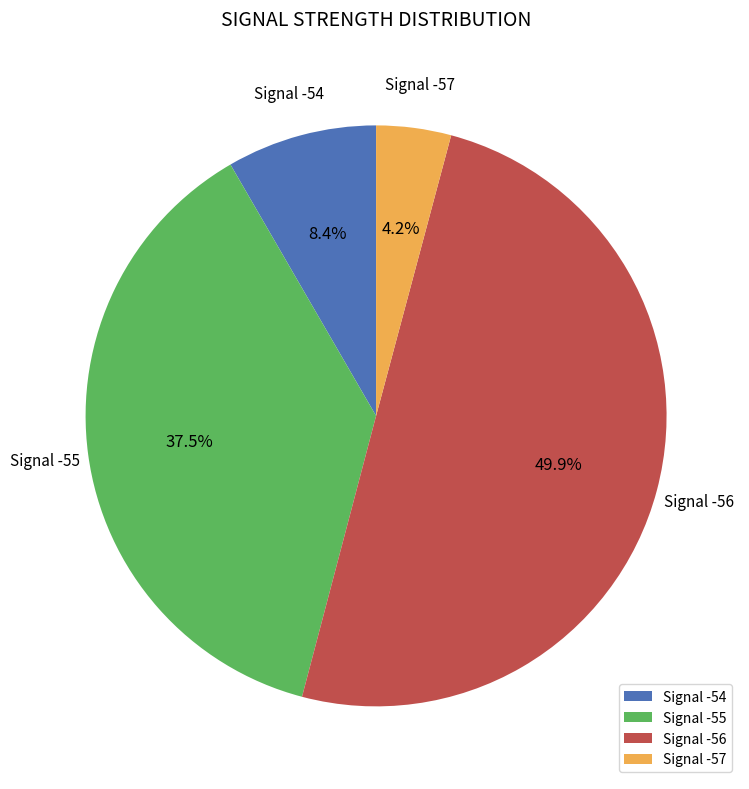

Which has a higher value, Signal -55 or Signal -54?

Signal -55